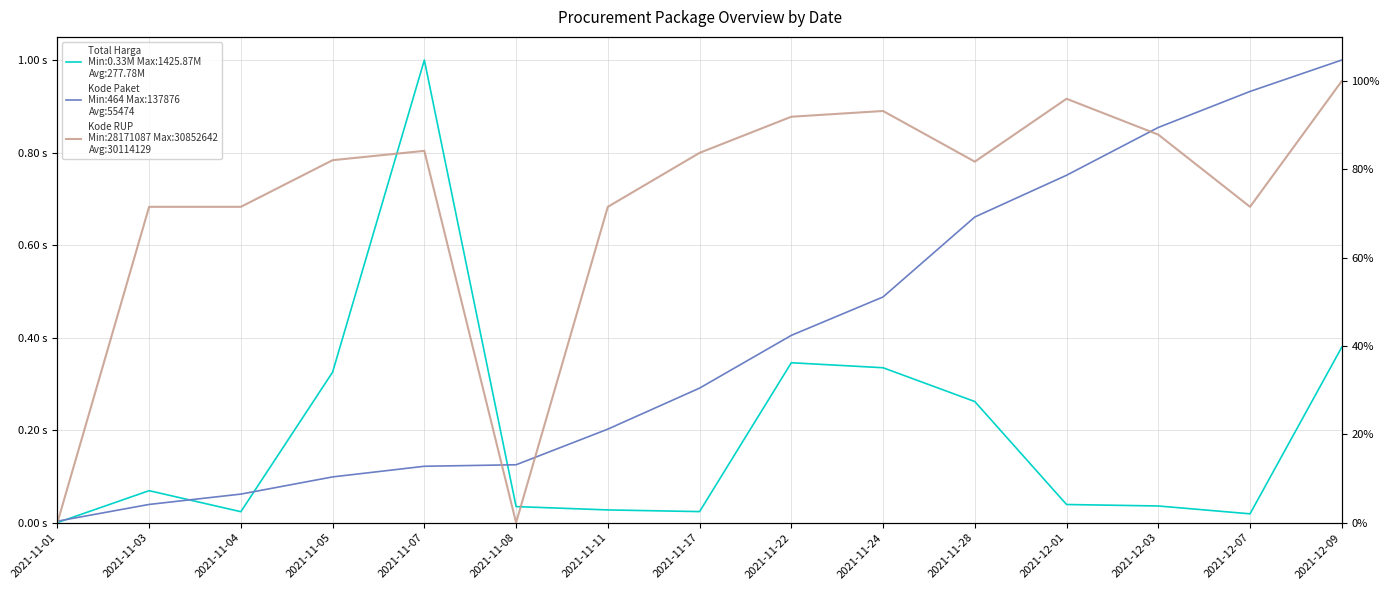

True or false: Kode RUP and Kode Paket intersect in this chart.

True